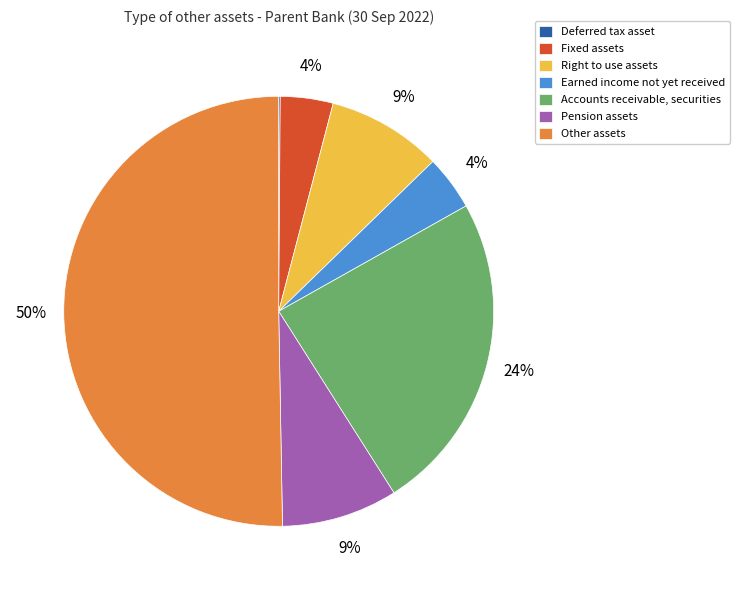

Which category has the biggest portion of the pie?

Other assets